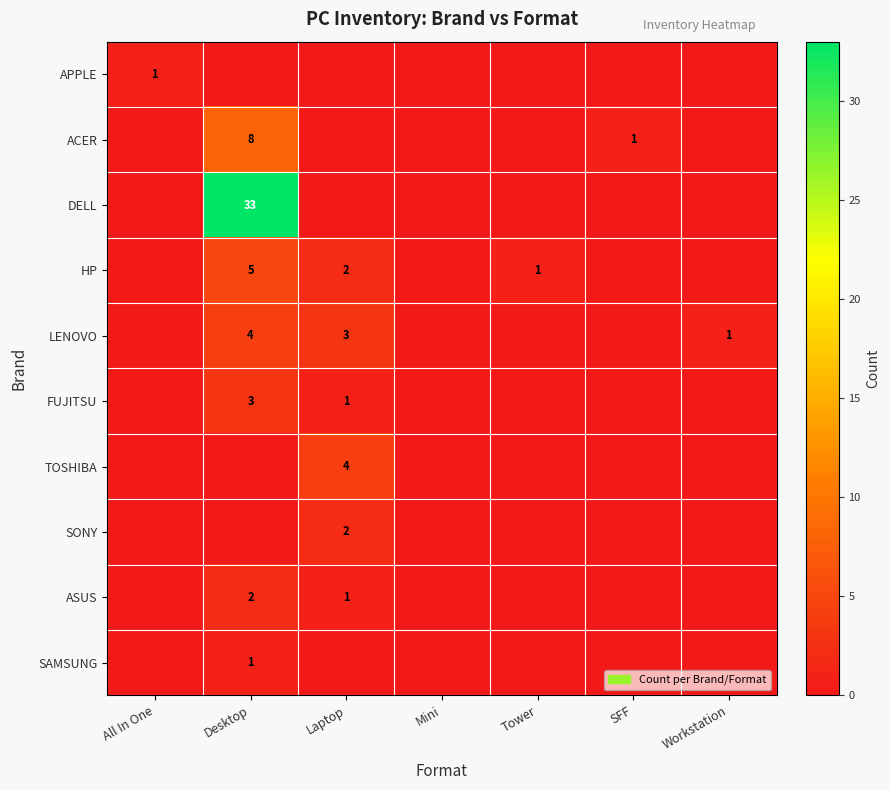

The SAMSUNG series shows 0 at Desktop. True or false?

False